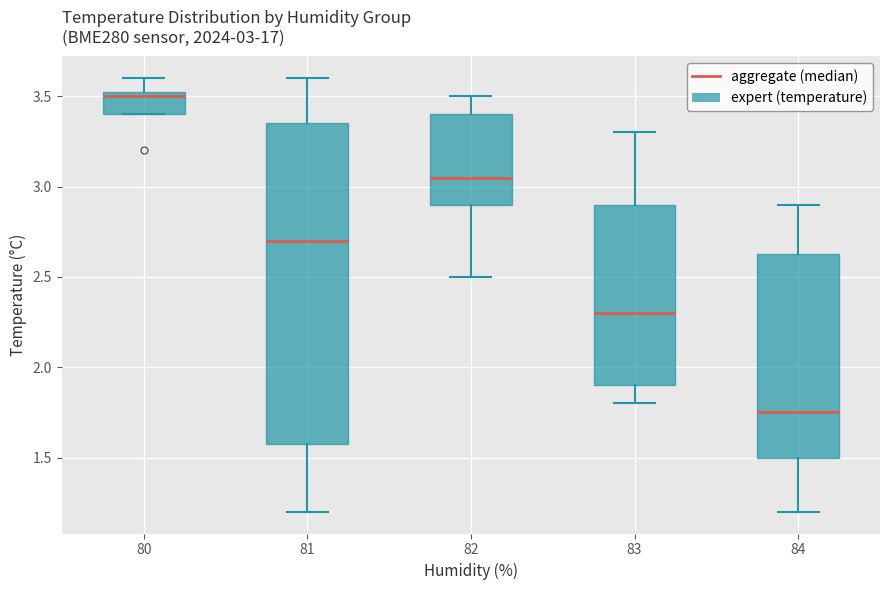

Which box's median line is the lowest?

84